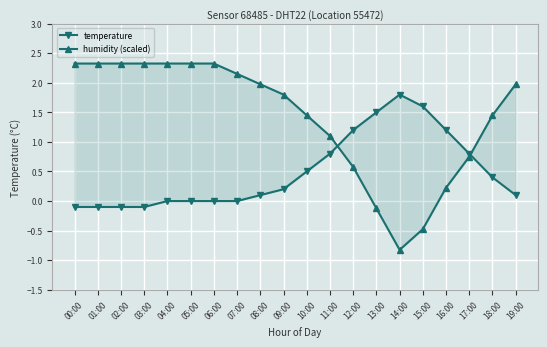

What are all the series names shown in the legend?

temperature, humidity (scaled)